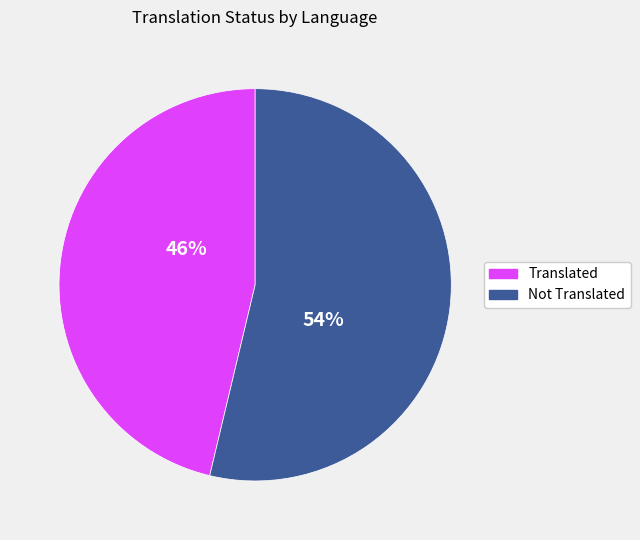

Is there any slice that represents more than half of the pie?

Yes